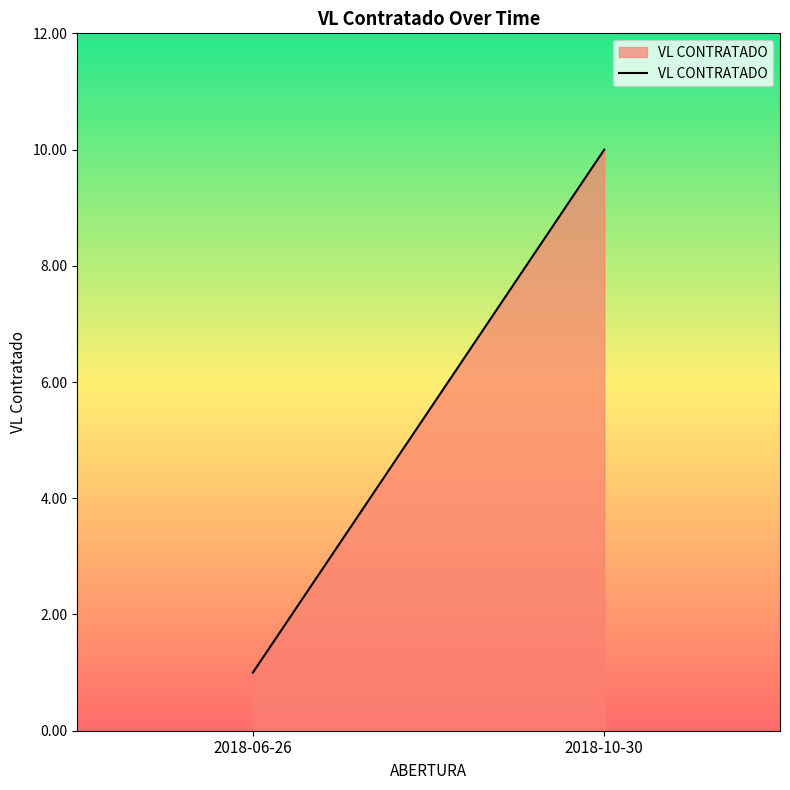

What is the difference between the maximum and minimum values?

9